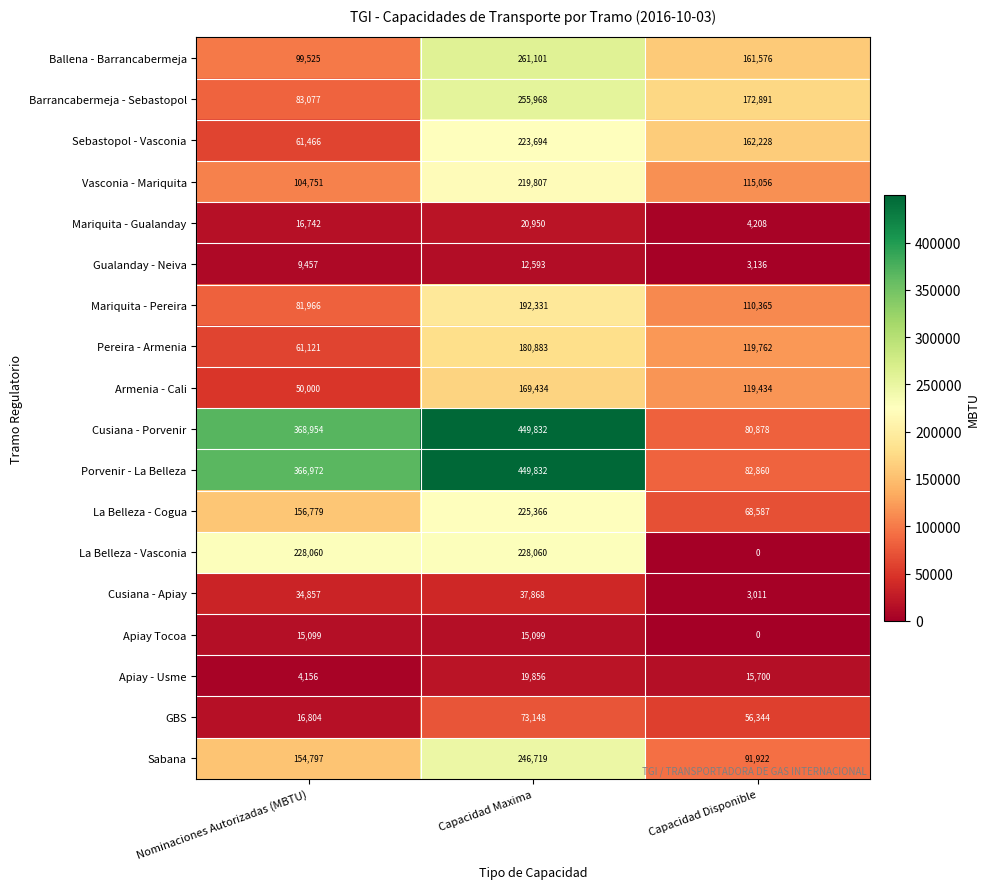

Rank the categories by Gualanday - Neiva value from highest to lowest.

Capacidad Maxima, Nominaciones Autorizadas (MBTU), Capacidad Disponible